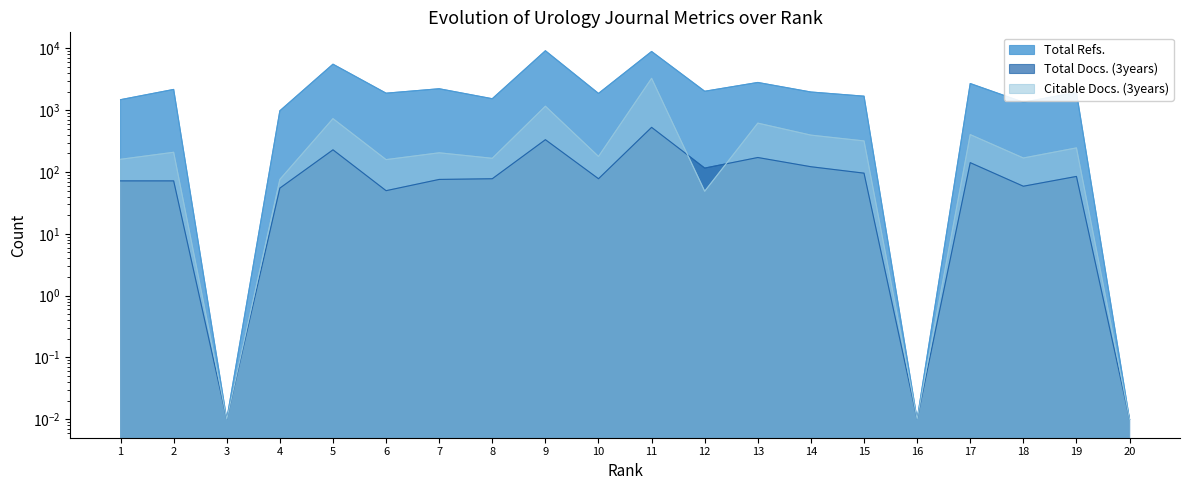

True or false: Total Refs. and Total Docs. (3years) intersect in this chart.

False